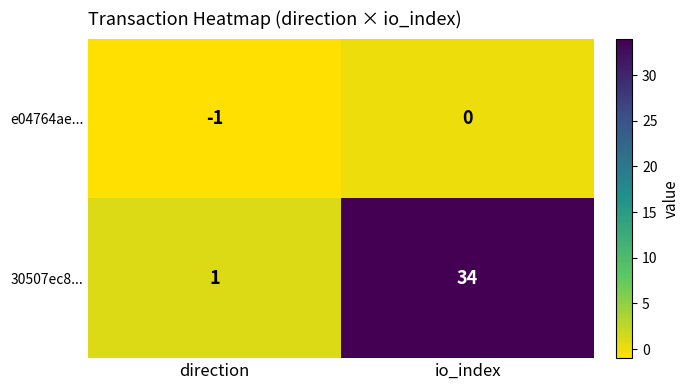

How many values in e04764ae... are below zero?

1